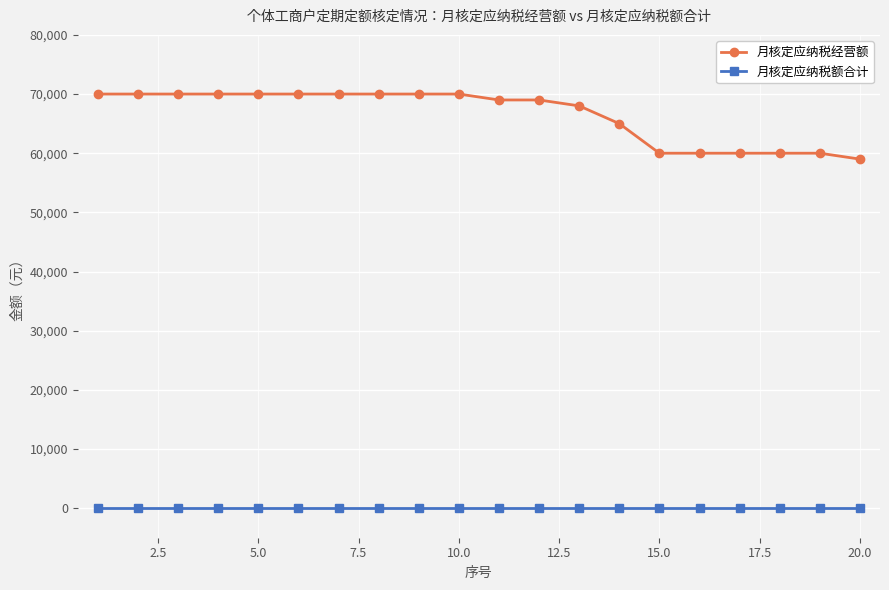

What is the average value of the 月核定应纳税经营额 series?

66500